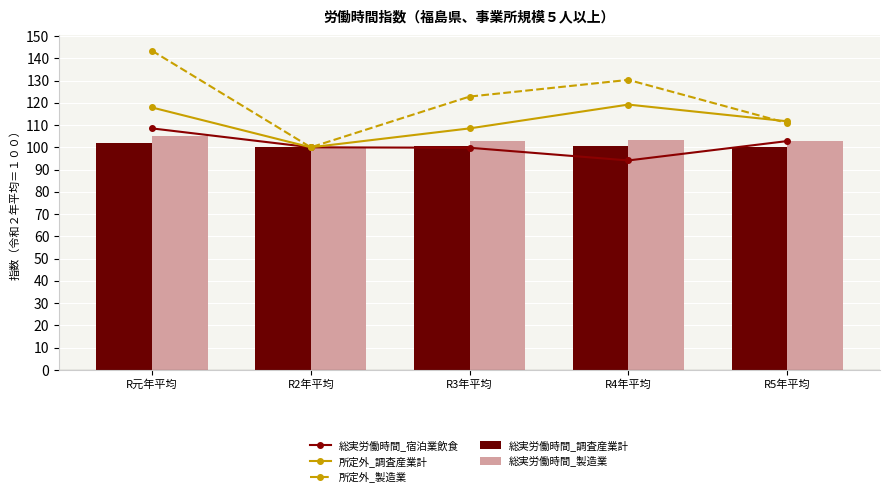

What is the label of the 2nd bar from the left?

R2年平均